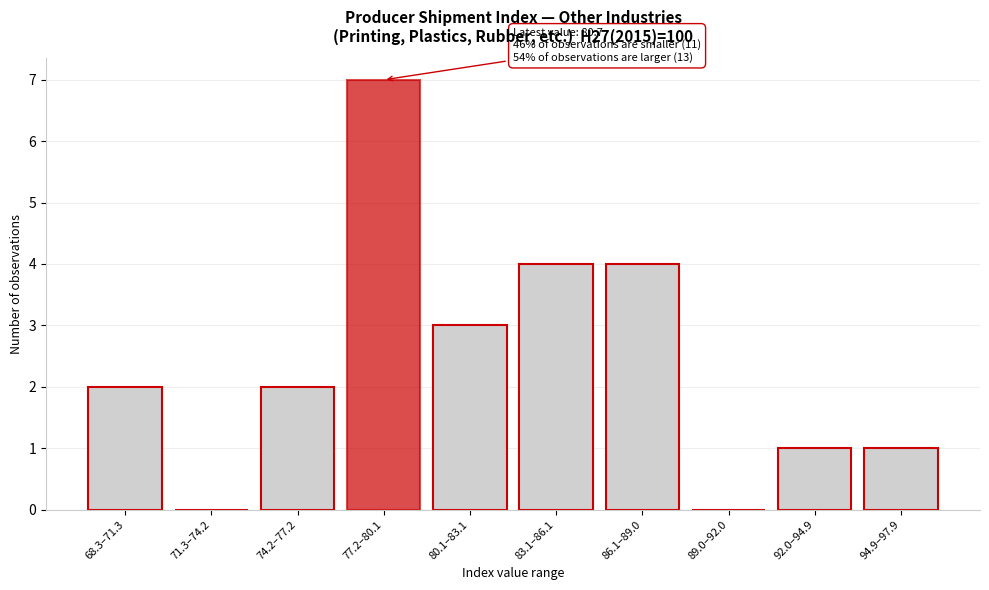

Reading left to right, what are all the values shown in this chart?

68.3–71.3=2	71.3–74.2=0	74.2–77.2=2	77.2–80.1=7	80.1–83.1=3	83.1–86.1=4	86.1–89.0=4	89.0–92.0=0	92.0–94.9=1	94.9–97.9=1